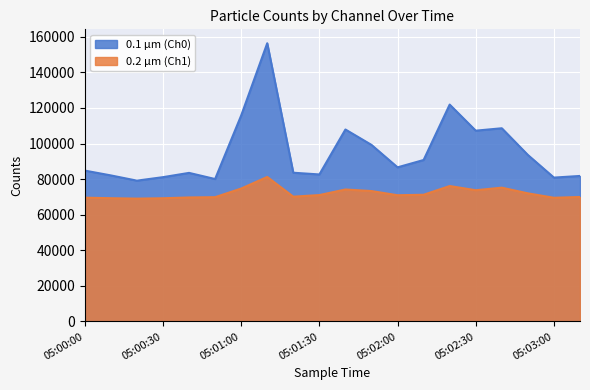

What is the minimum value for 0.1 µm (Ch0)?

79140